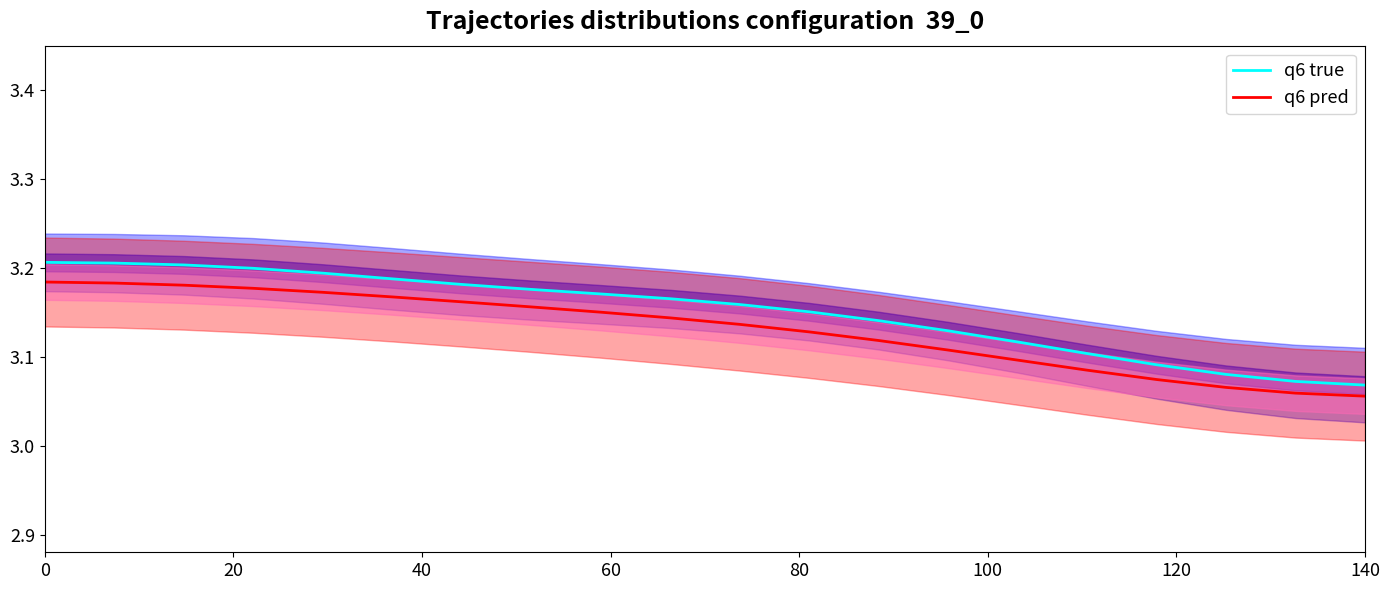

What is the smallest value displayed?

3.1